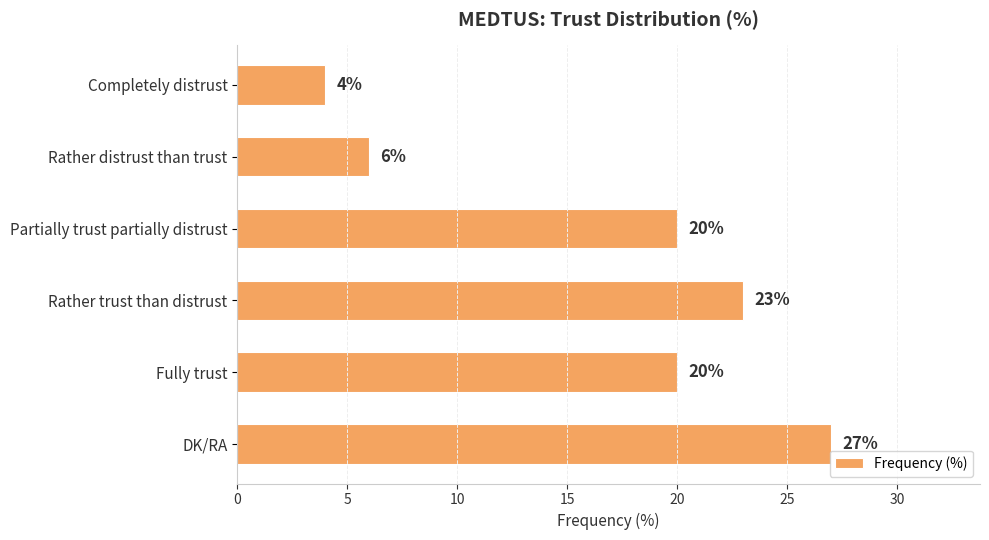

Reading top to bottom, list all the values displayed in this chart.

Completely distrust=4	Rather distrust than trust=6	Partially trust partially distrust=20	Rather trust than distrust=23	Fully trust=20	DK/RA=27